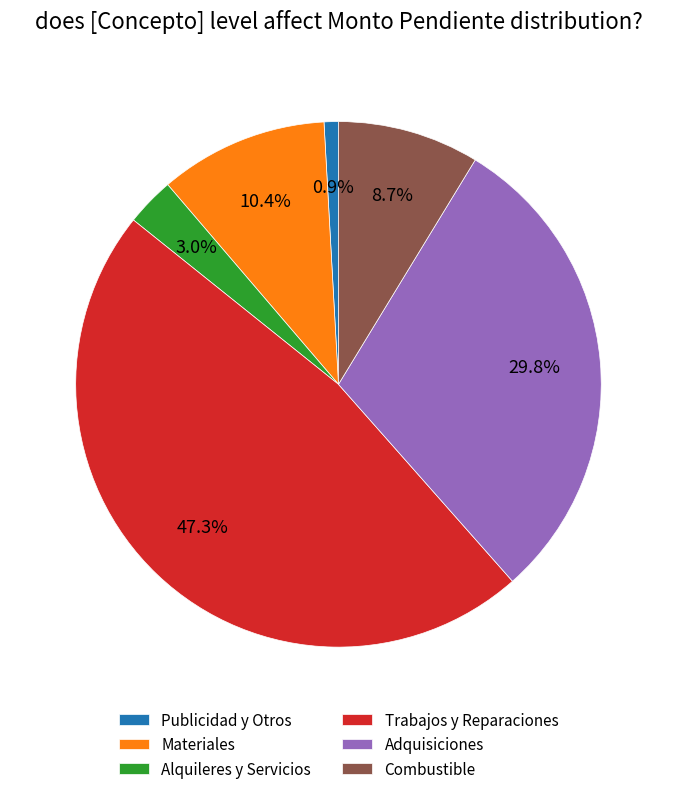

Combined, do Combustible and Publicidad y Otros account for over 50%?

No